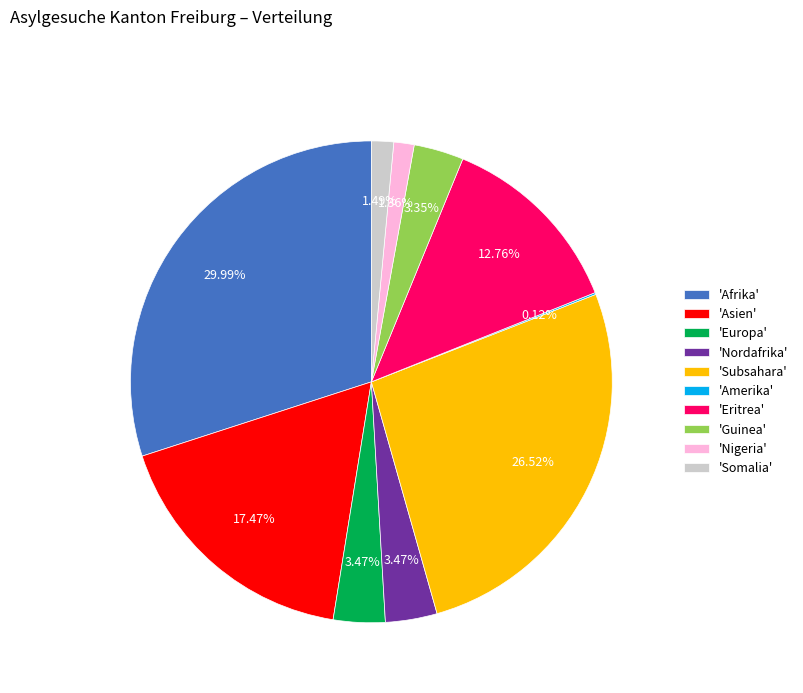

Combined, do 'Guinea' and 'Eritrea' account for over 50%?

No